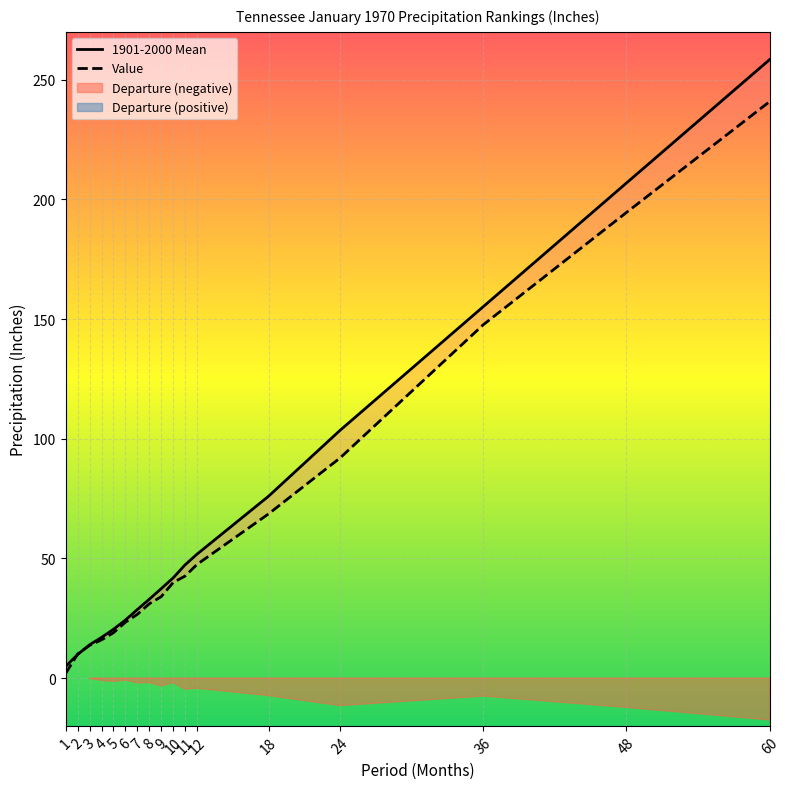

Which series has the widest spread of values?

1901-2000 Mean